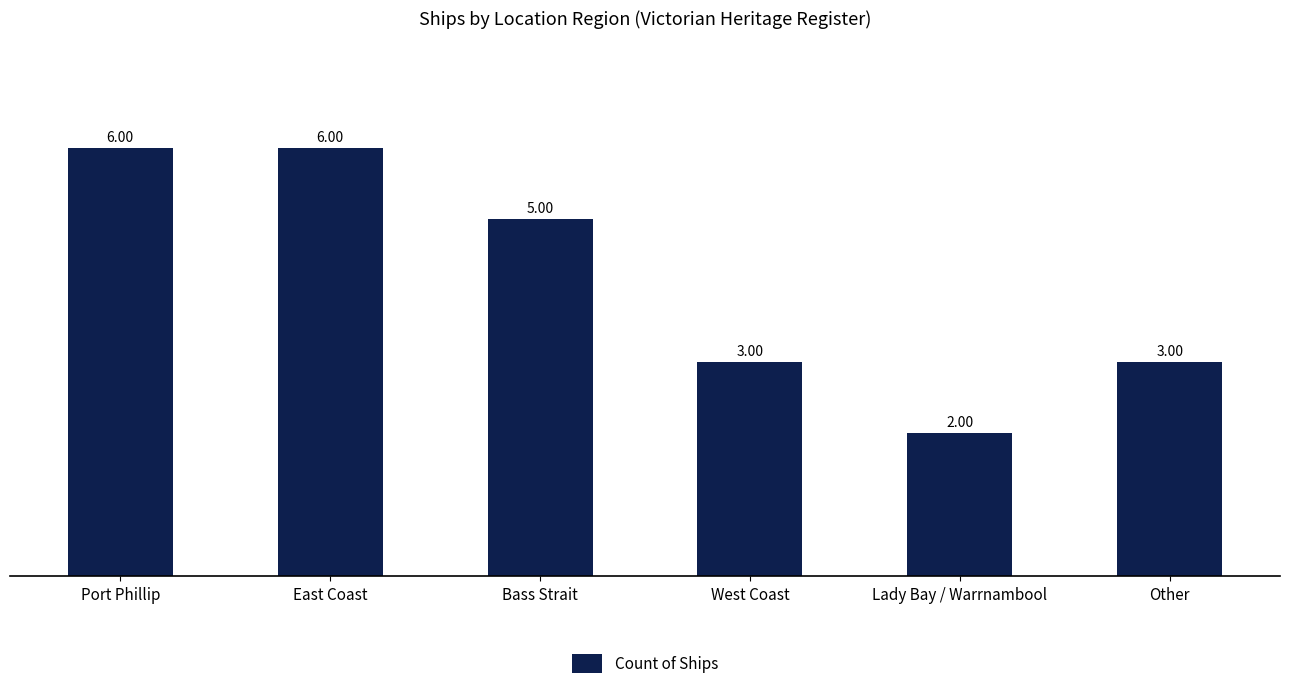

What is the approximate value at Bass Strait?

5